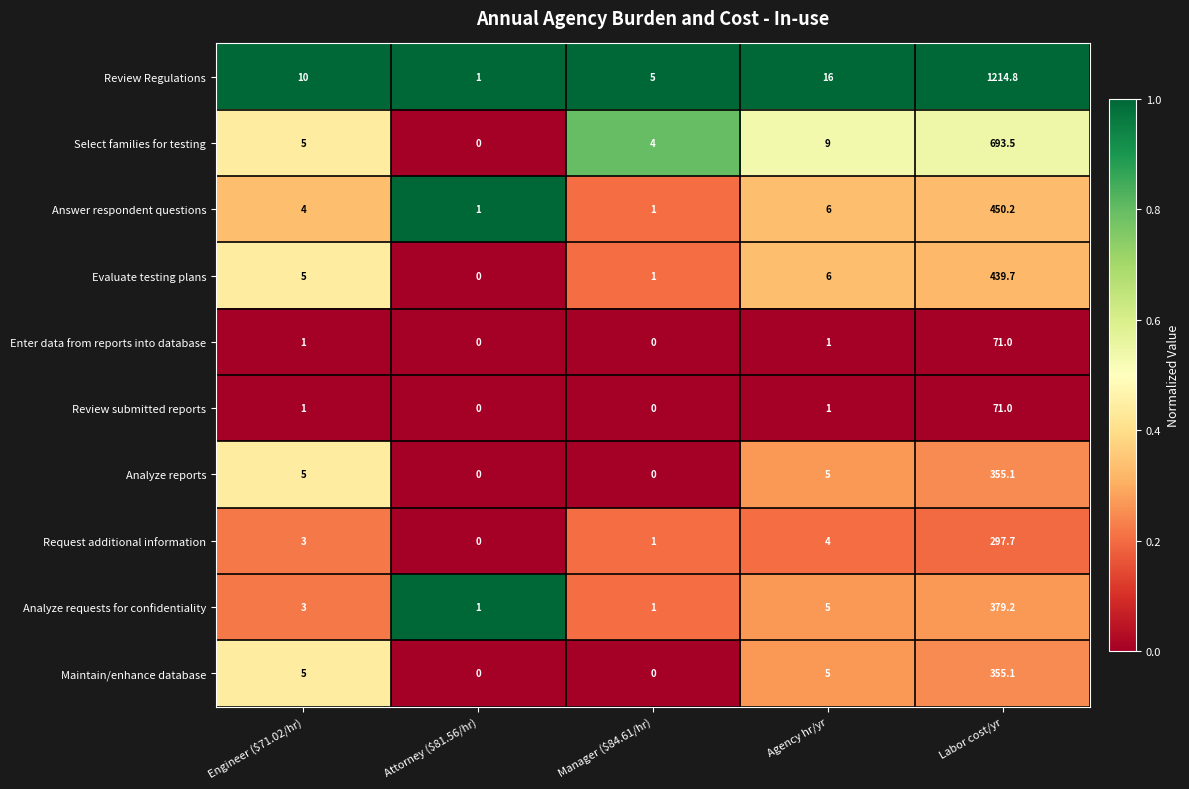

What is the maximum value shown in the chart?

1214.8